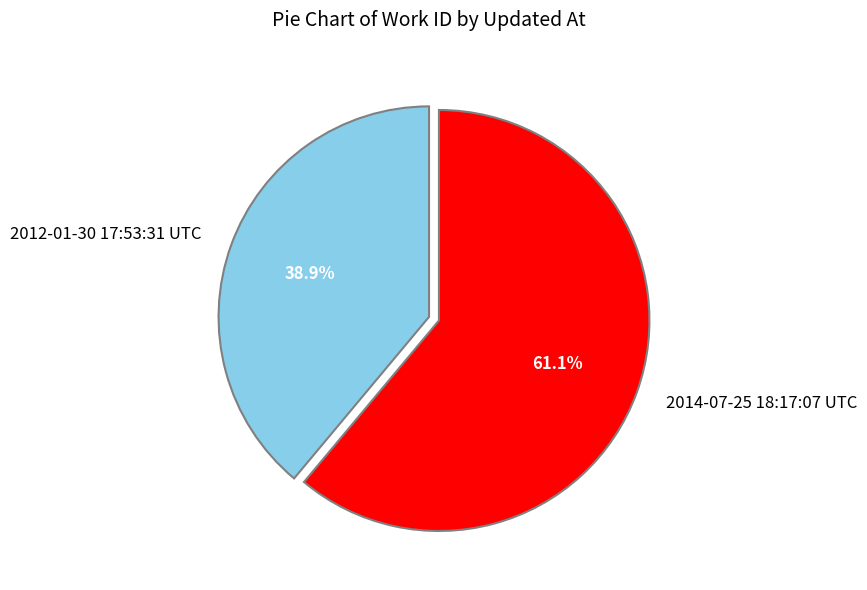

Which has a higher value, 2012-01-30 17:53:31 UTC or 2014-07-25 18:17:07 UTC?

2014-07-25 18:17:07 UTC